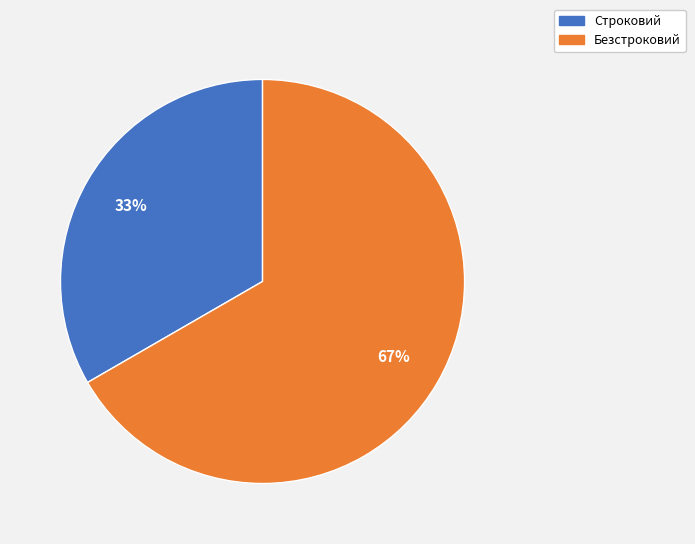

To the nearest percent, what is the average slice percentage?

50%